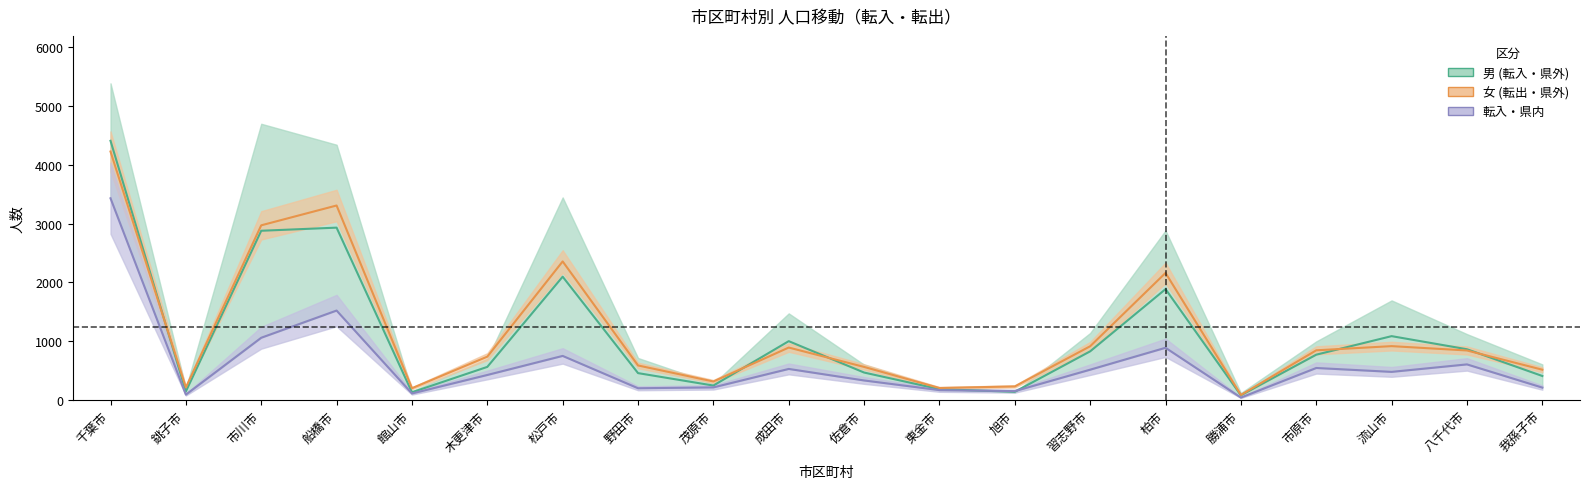

At which label does 女 (転出・県外) first exceed 765?

千葉市